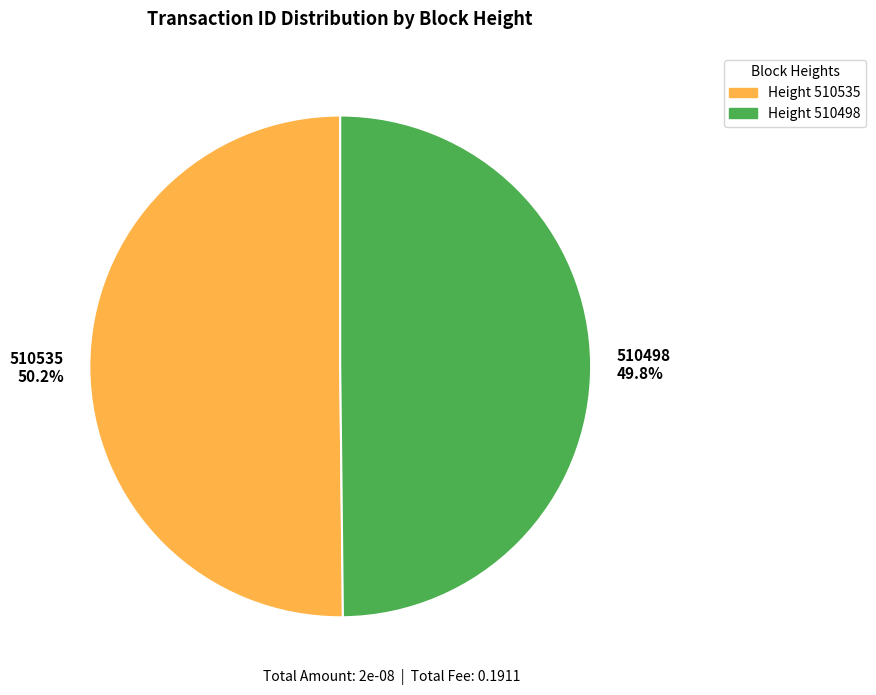

Is there a majority slice in this chart?

Yes